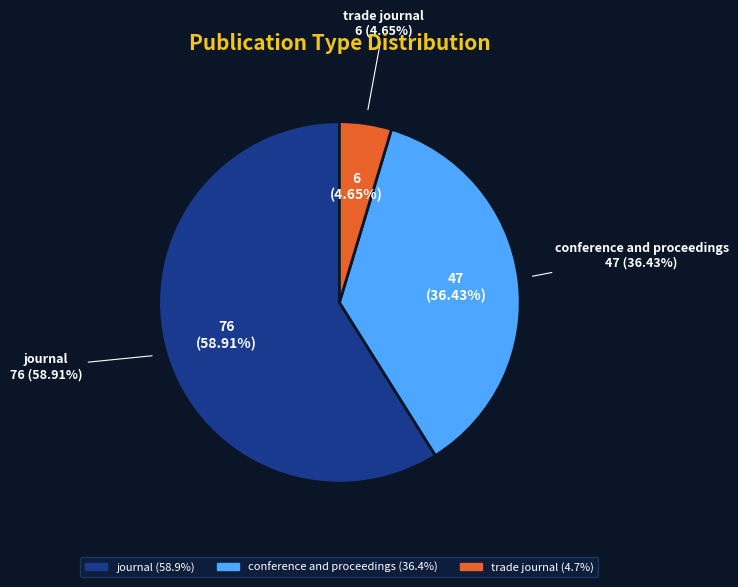

Combined, what portion of the pie is trade journal and conference and proceedings?

41.1%